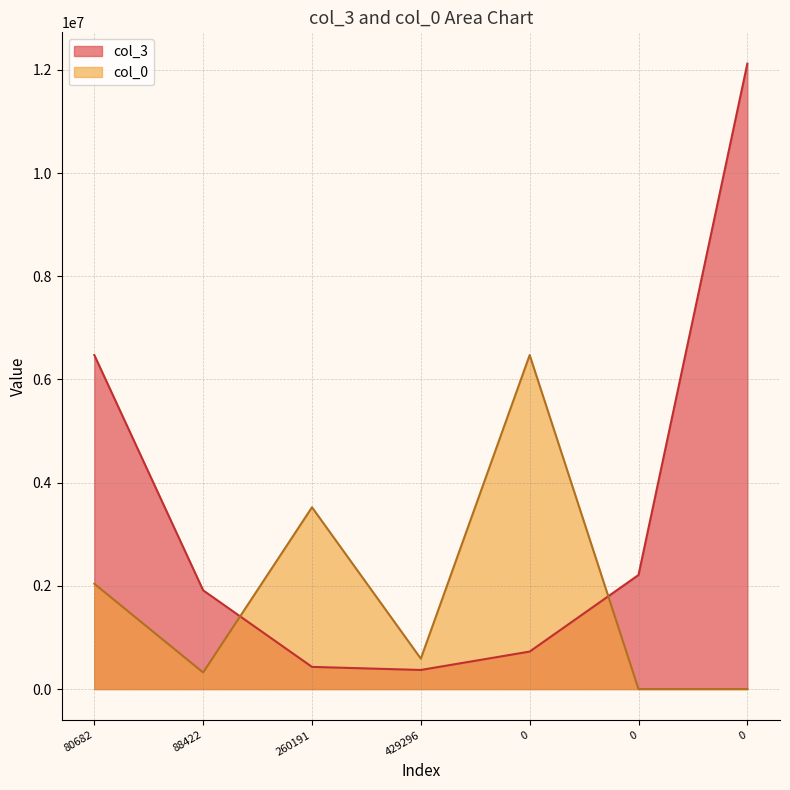

Where does the col_0 series first go above 588964?

80682